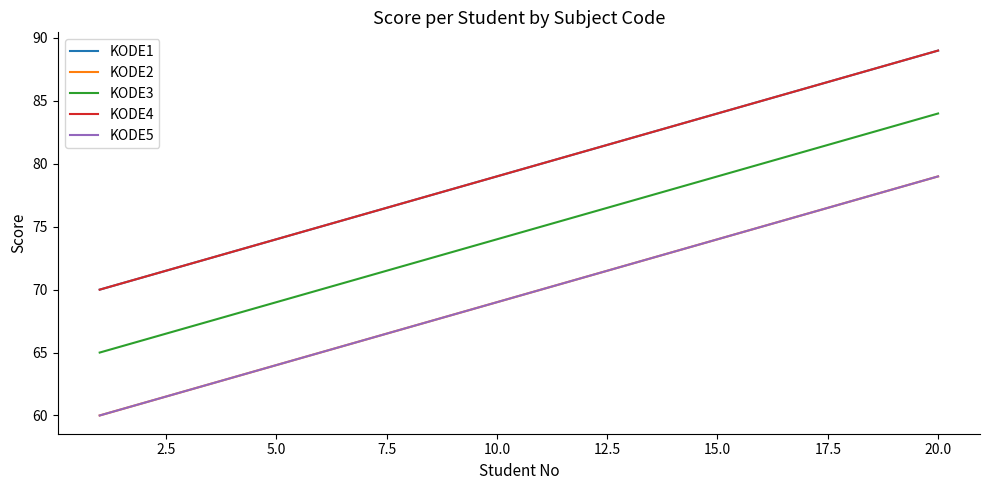

Which series has the largest total across all categories?

KODE1